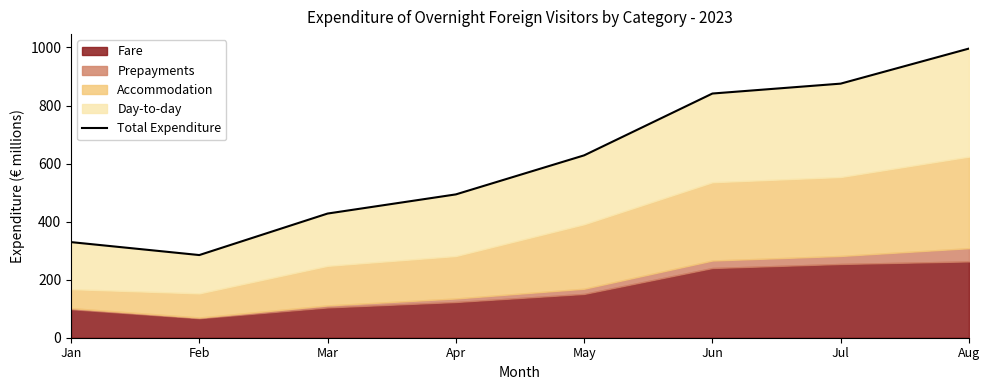

How many categories are shown in the chart?

8